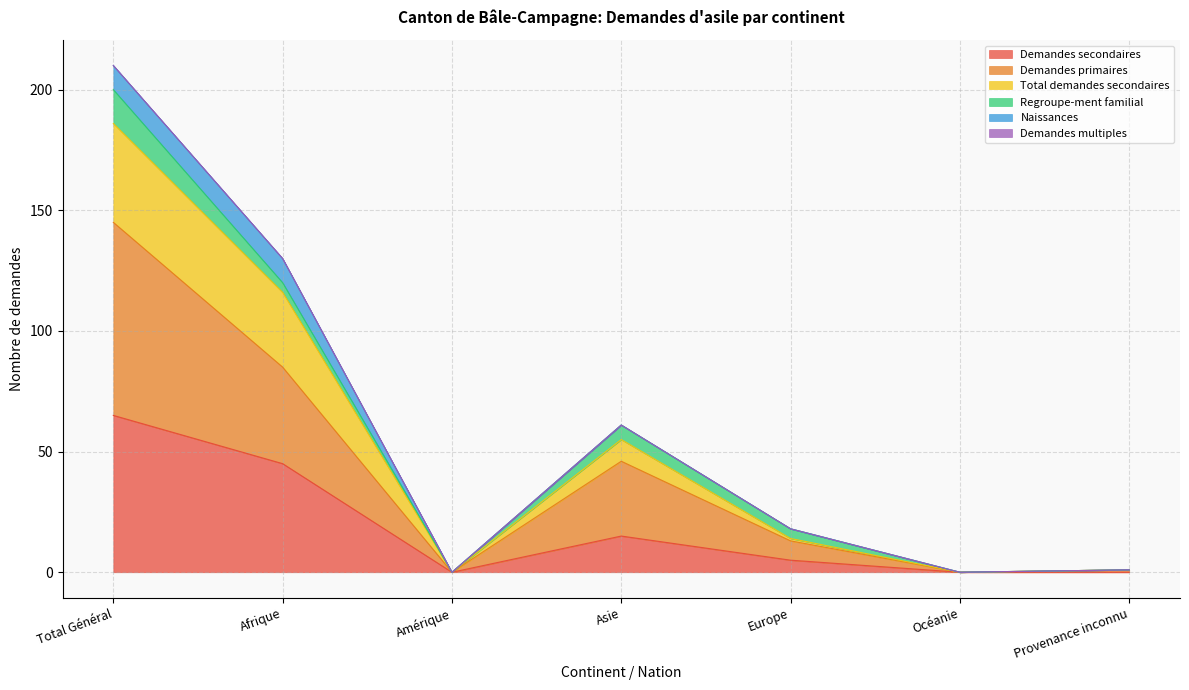

True or false: Demandes secondaires has a value of 0 at Amérique.

True